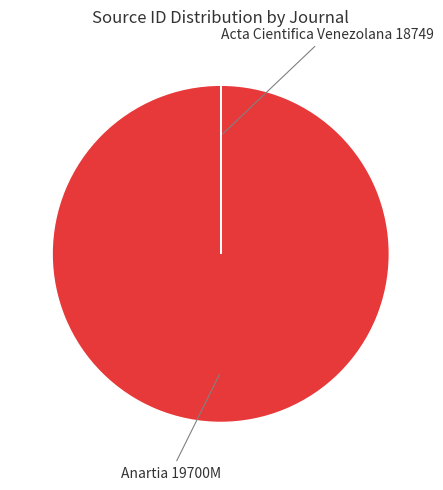

Is there a majority slice in this chart?

Yes